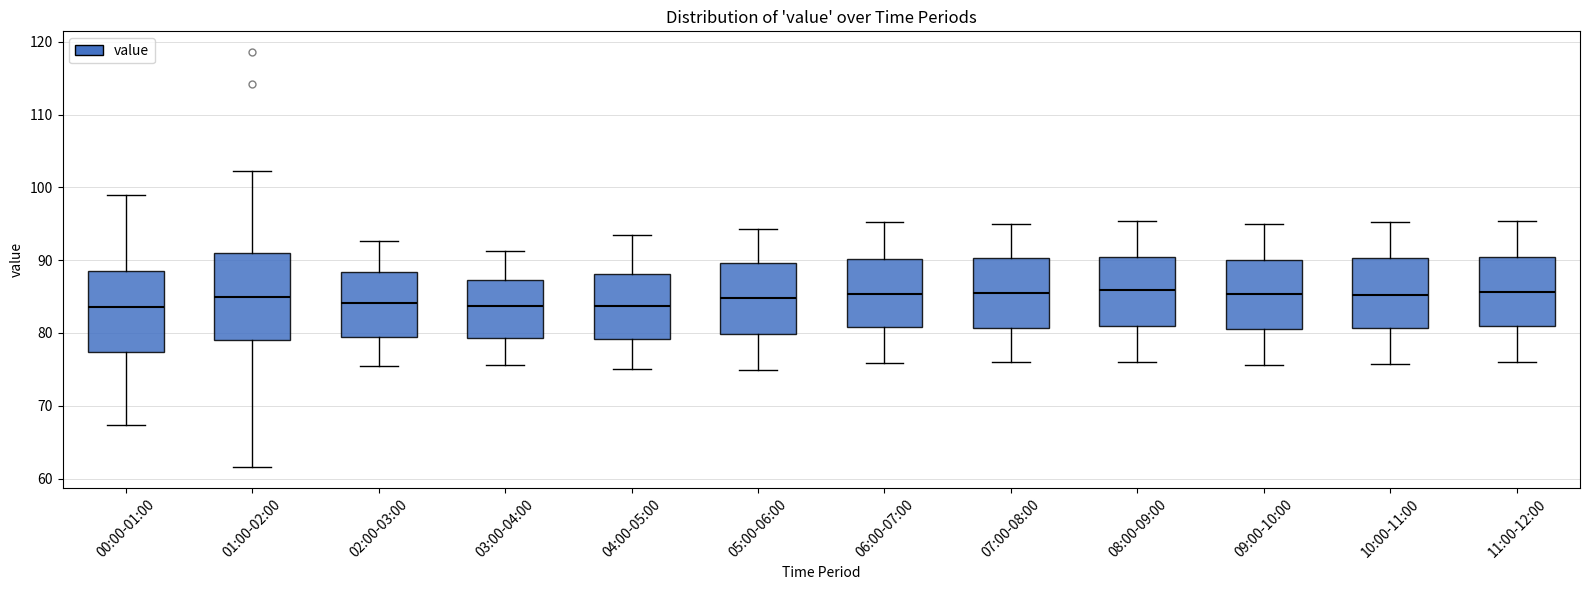

Where does the median line of the box for 05:00-06:00 sit on the y-axis? The values are not printed on the chart, so give them approximately, as read against the axis.

85